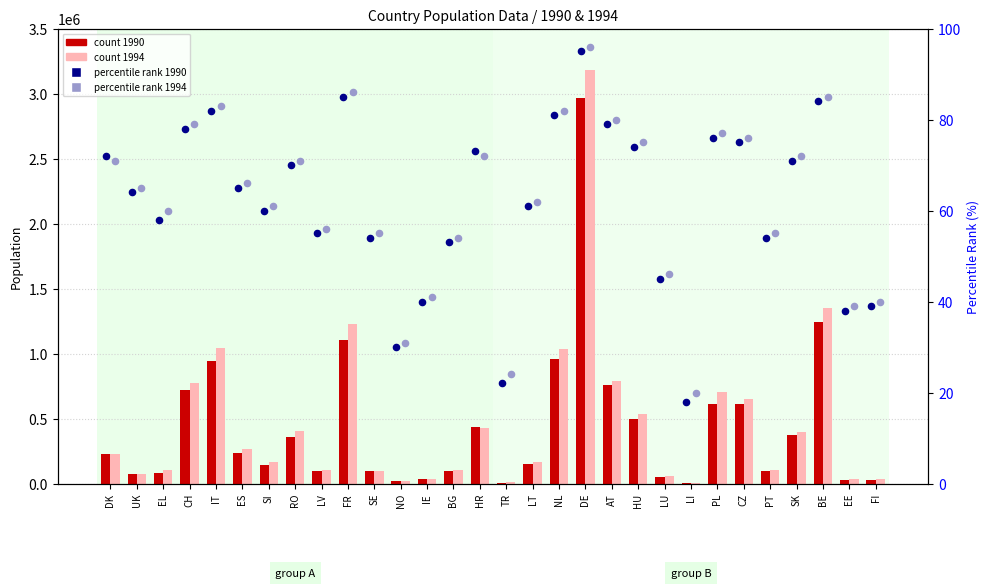

At which category is the sum across all series the highest?

DE